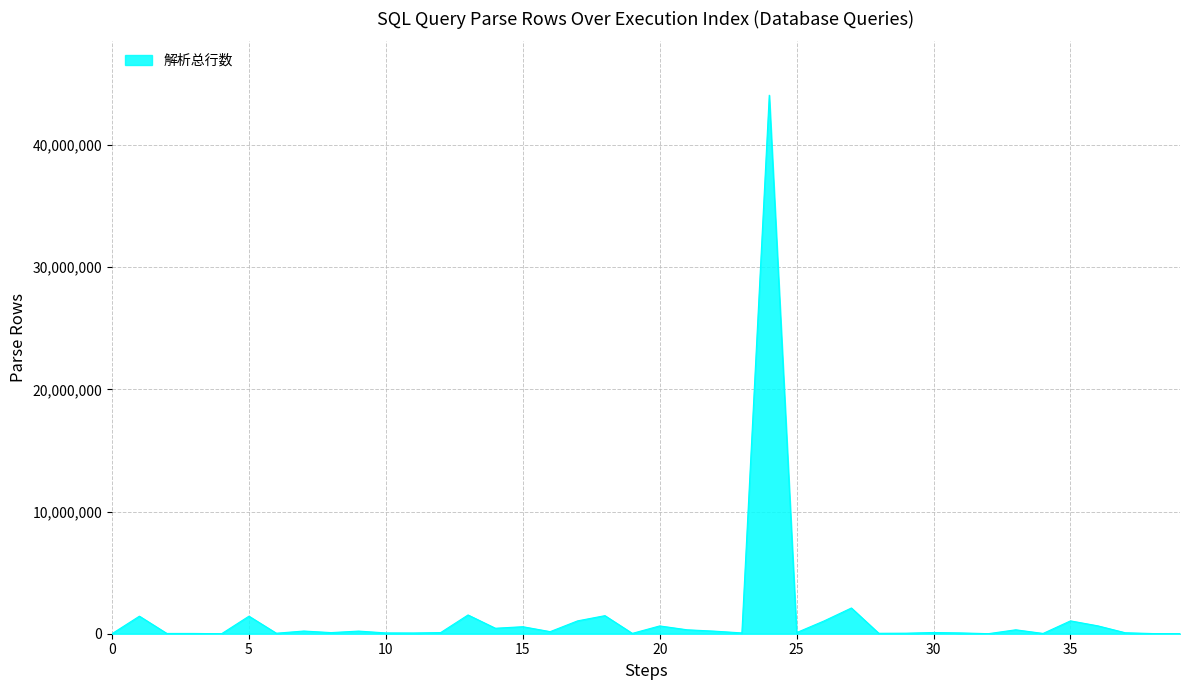

Reading right to left, what are all the values shown in this chart?

39=3947	38=14542	37=80887	36=645059	35=1052784	34=24134	33=322223	32=4644	31=66068	30=100336	29=44737	28=36446	27=2107392	26=1046356	25=93152	24=44082262	23=67321	22=211655	21=322836	20=638927	19=28984	18=1479804	17=1052784	16=171273	15=575147	14=448847	13=1536702	12=93152	11=61658	10=67321	9=216339	8=93152	7=221158	6=41979	5=1437290	4=0	3=22810	2=23760	1=1437290	0=5299